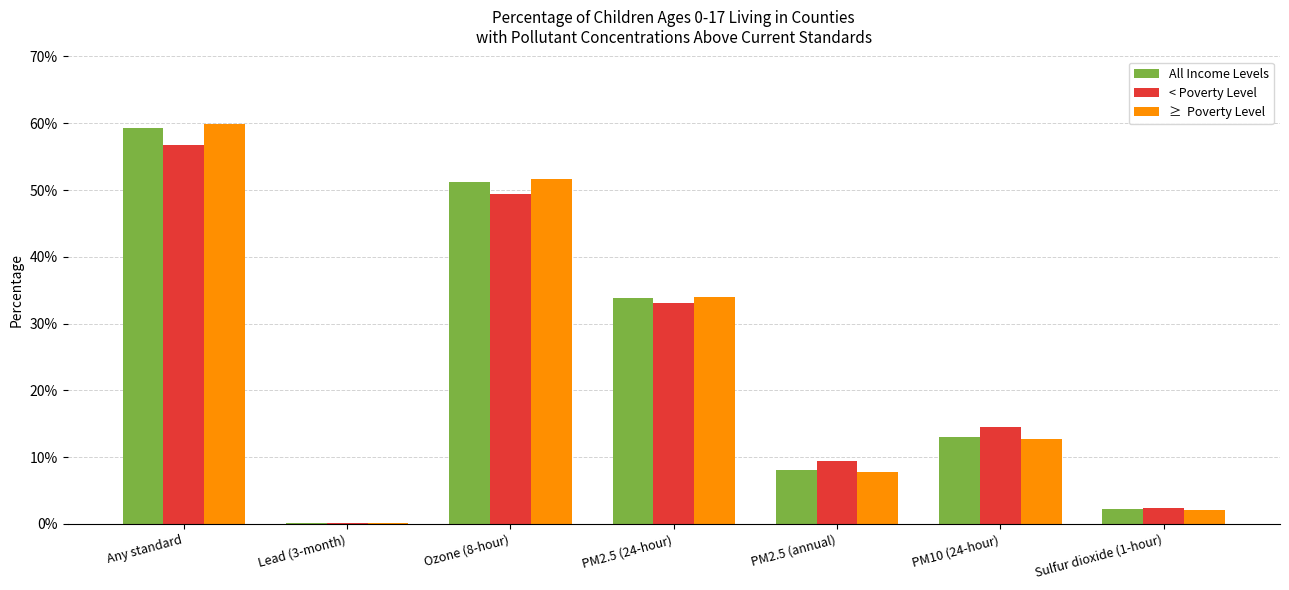

Are the bars horizontal?

No